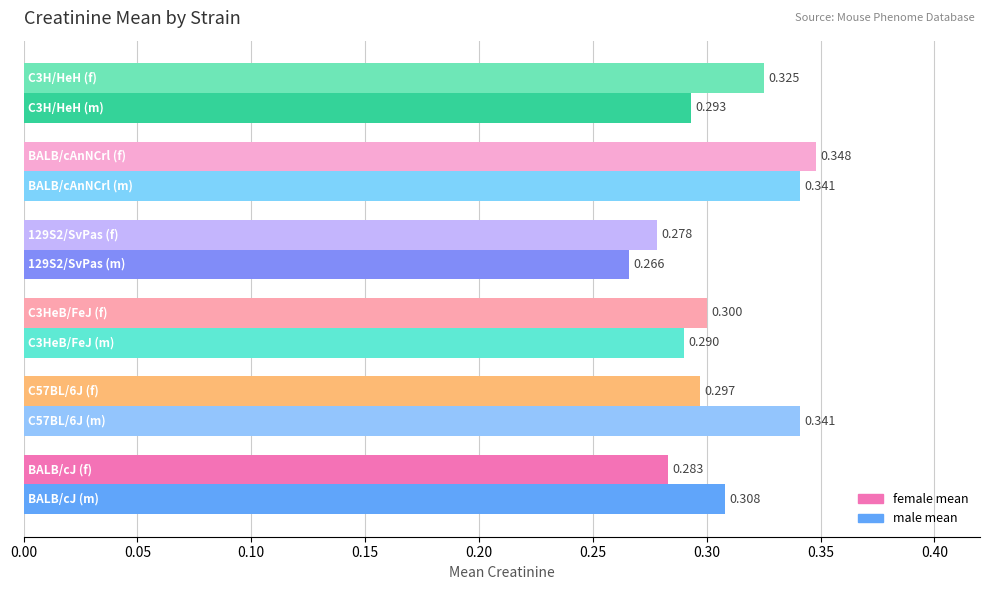

What is the minimum value shown in the chart?

0.3